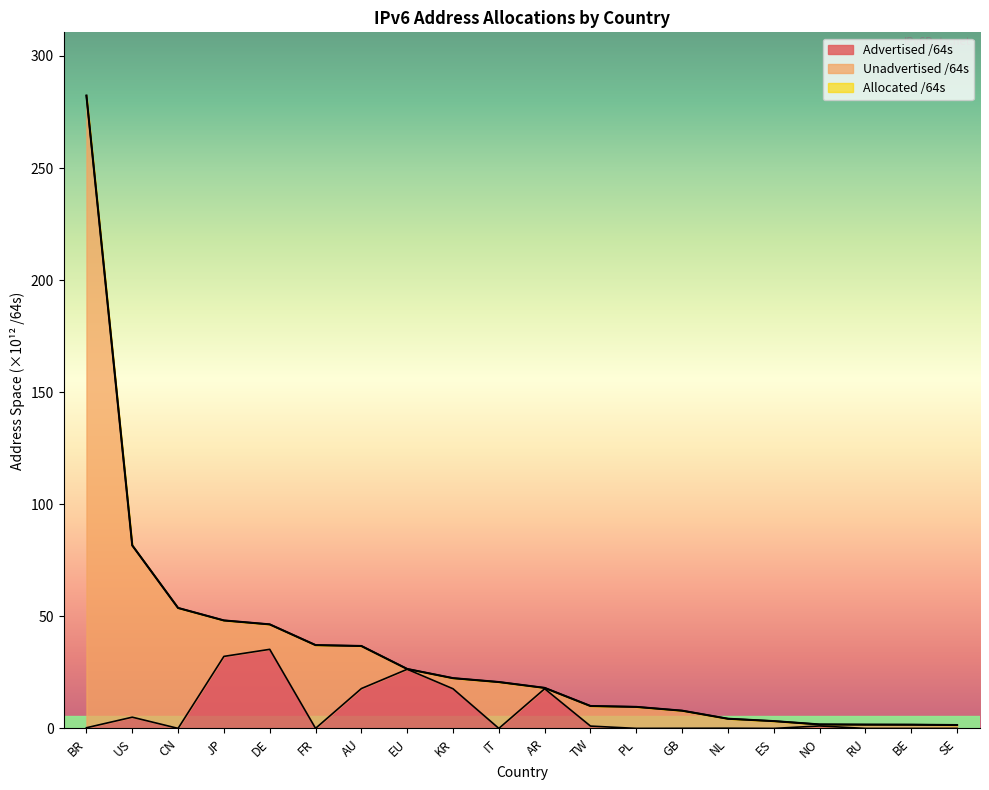

List the series in order of their peak value, highest first.

Allocated /64s, Unadvertised /64s, Advertised /64s